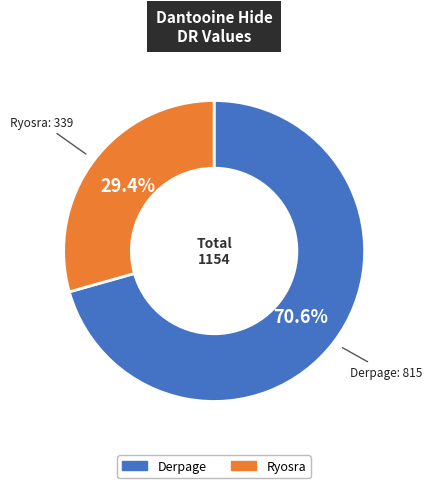

To the nearest percent, what is the combined percentage of Derpage and Ryosra?

100%